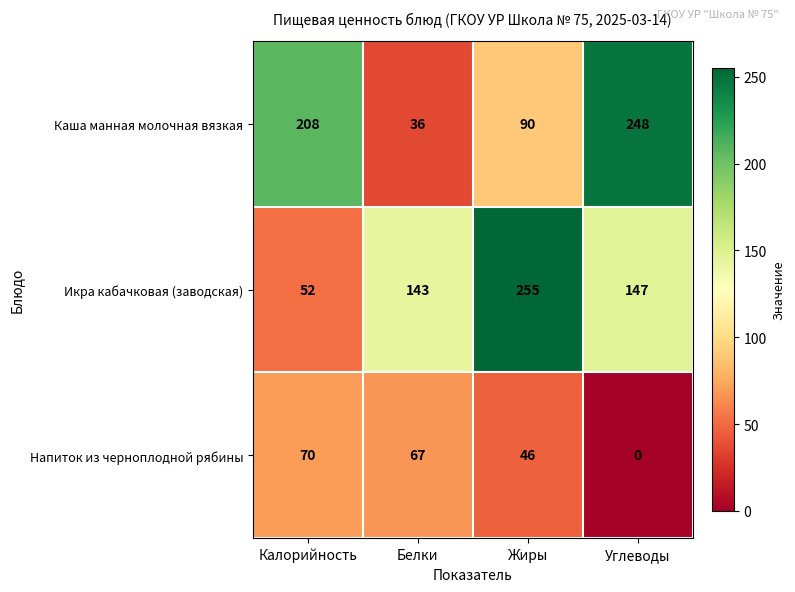

How many categories are shown in the chart?

4